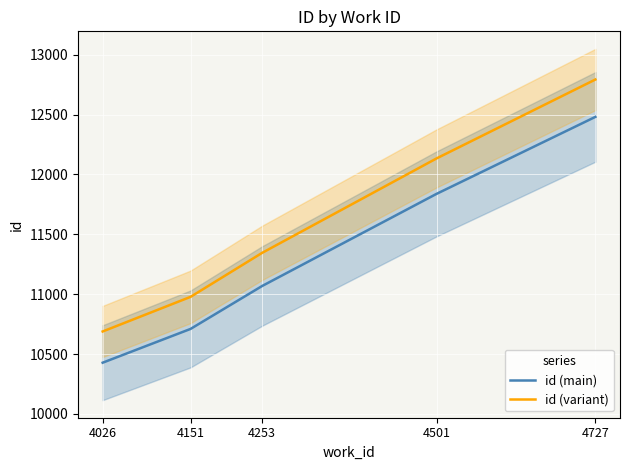

What is the difference between the id (main) values at 4151 and 4501?

1128.0